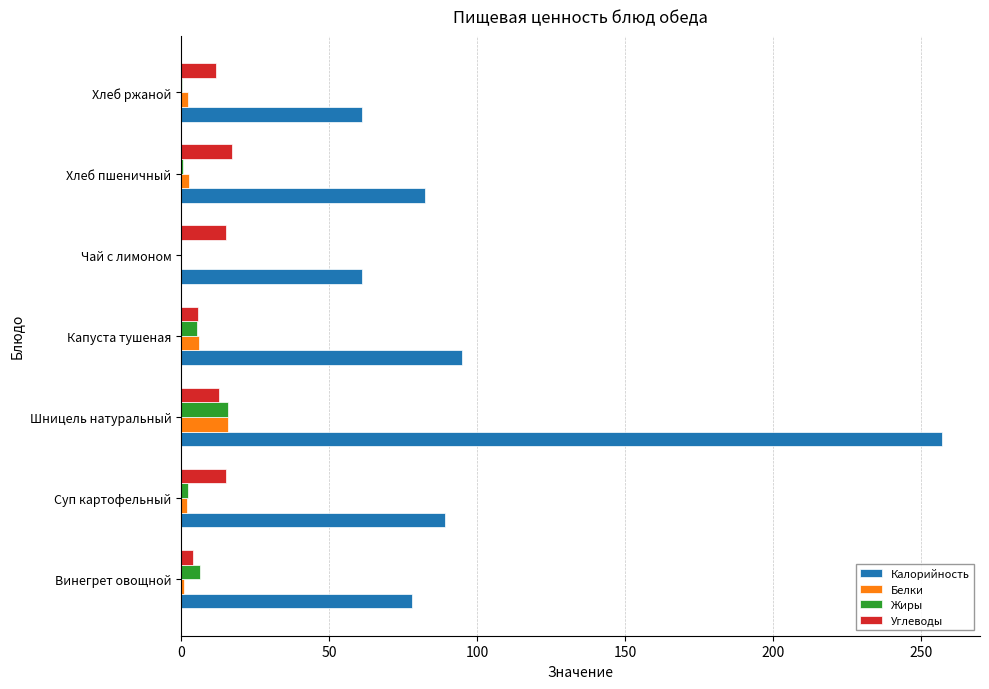

At which category is the sum across all series the highest?

Шницель натуральный